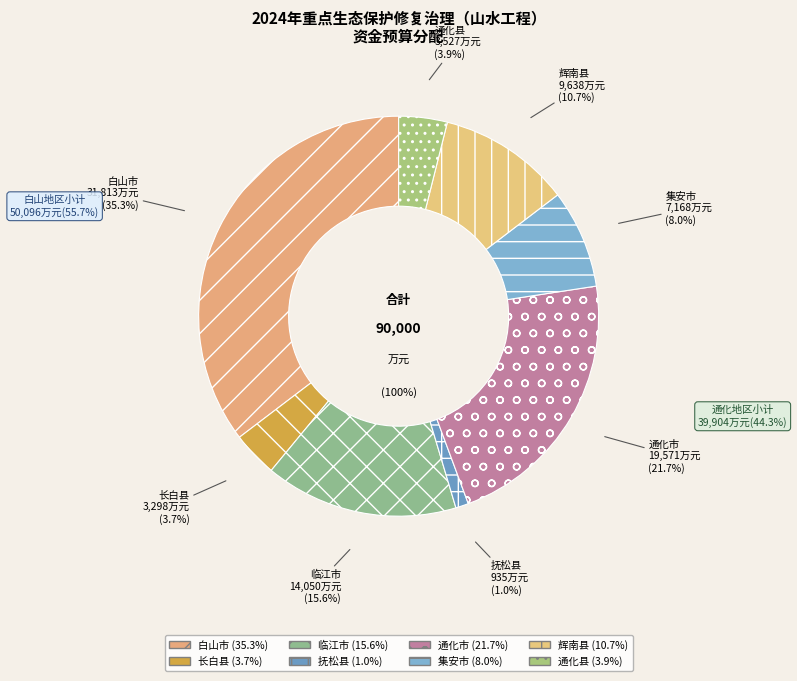

What is the change in value from 通化市 to 通化县?

-16044